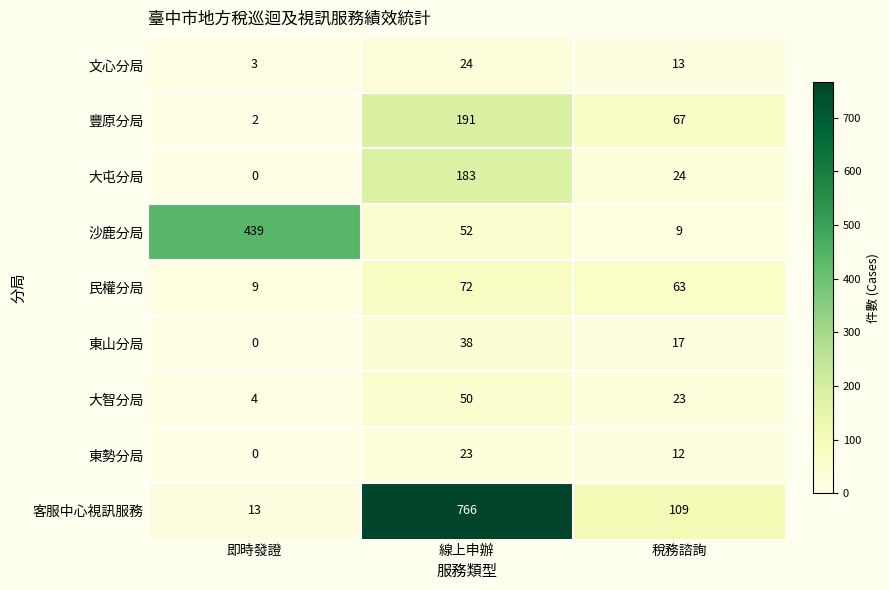

Rank the series by their maximum value, from highest to lowest.

客服中心視訊服務, 沙鹿分局, 豐原分局, 大屯分局, 民權分局, 大智分局, 東山分局, 文心分局, 東勢分局